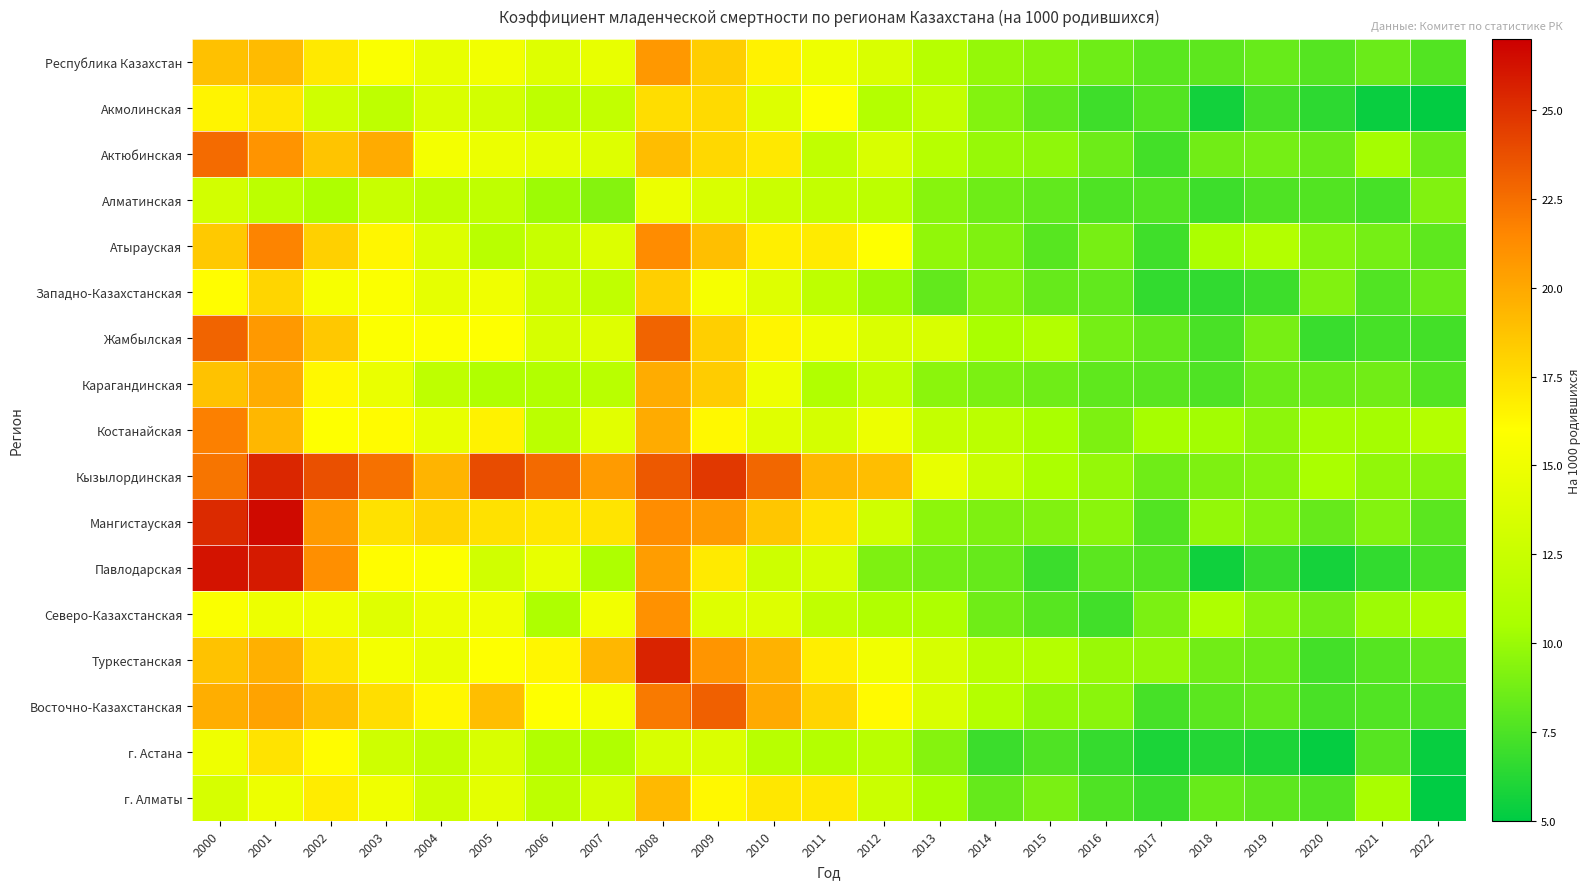

Which has a higher value, 2016 or 2017?

2016